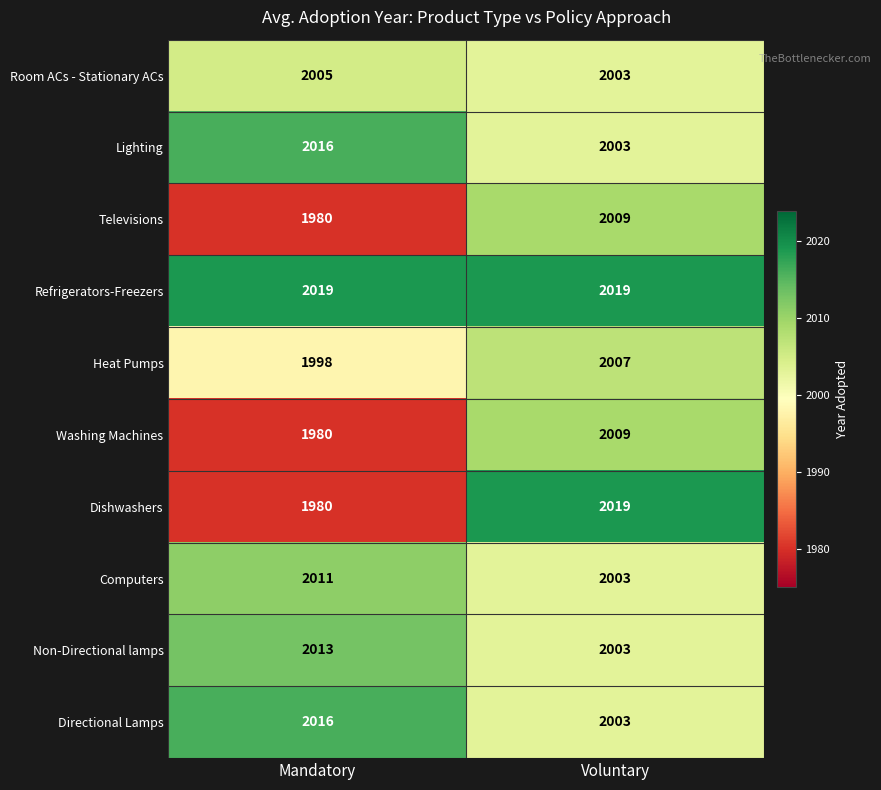

At which label is Heat Pumps closest to 2002?

Mandatory